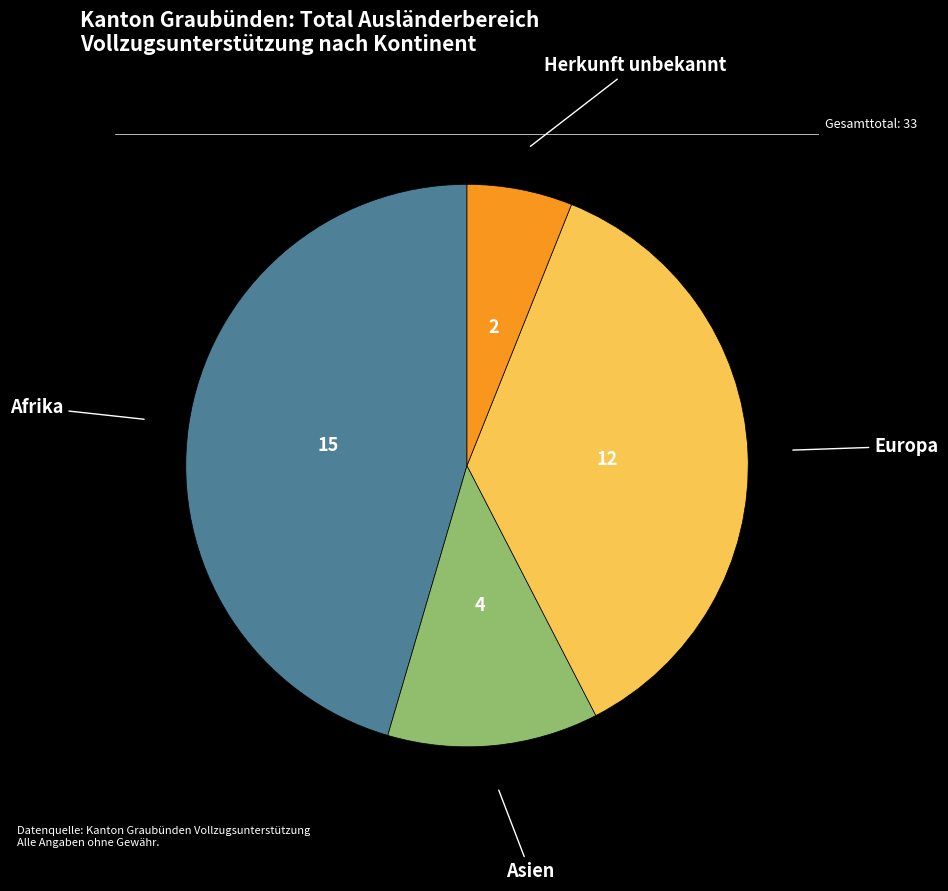

Between Europa and Afrika, which is larger?

Afrika